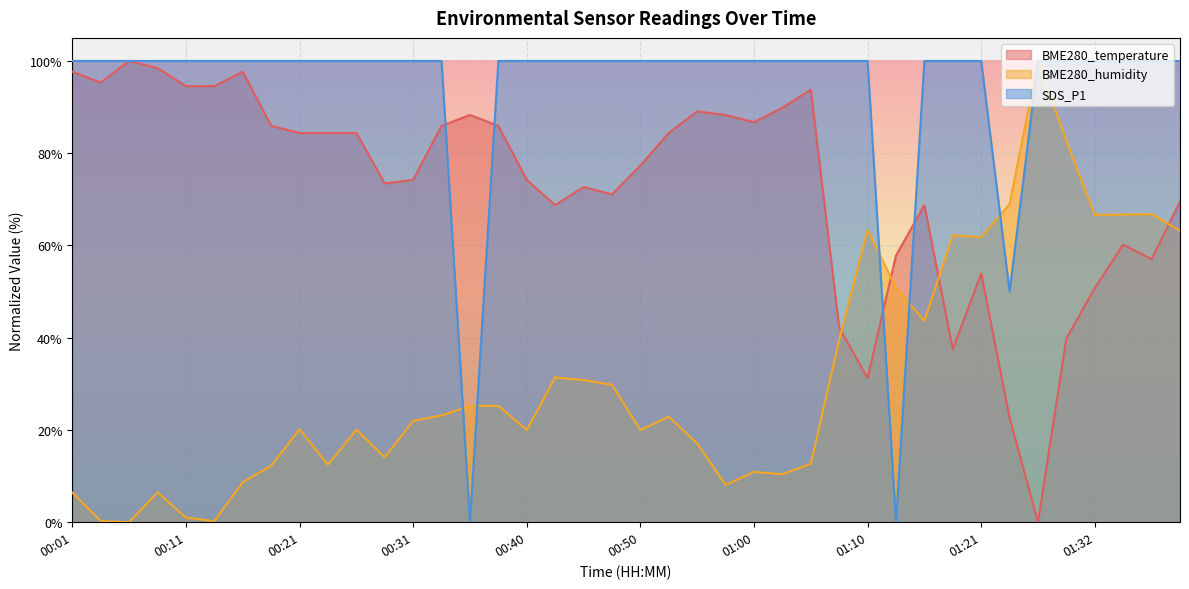

How many values in the BME280_humidity series are below 22?

20